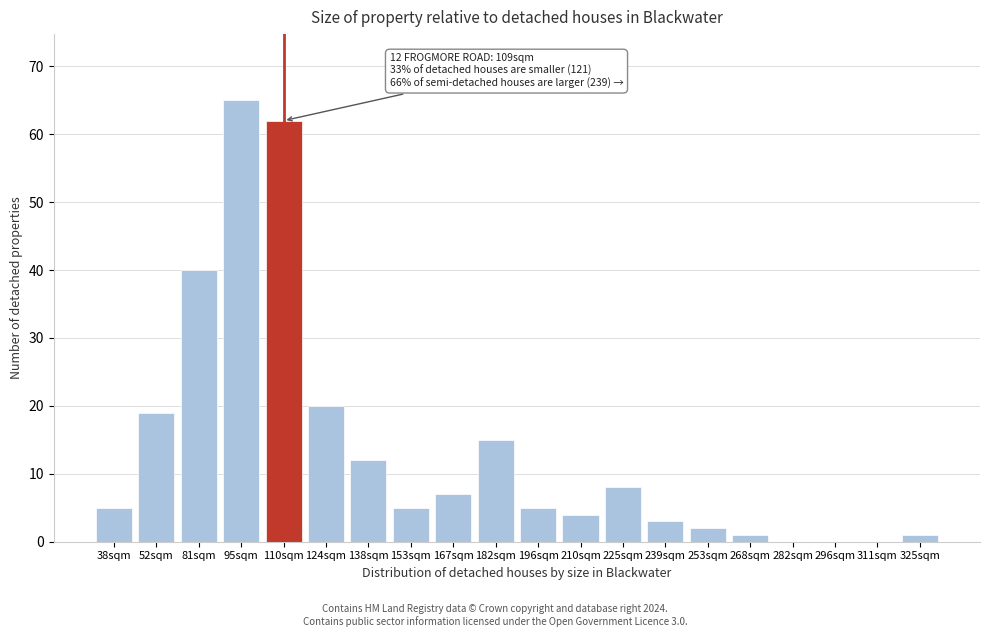

Reading right to left, transcribe all the data shown in this chart.

325sqm=1	311sqm=0	296sqm=0	282sqm=0	268sqm=1	253sqm=2	239sqm=3	225sqm=8	210sqm=4	196sqm=5	182sqm=15	167sqm=7	153sqm=5	138sqm=12	124sqm=20	110sqm=62	95sqm=65	81sqm=40	52sqm=19	38sqm=5